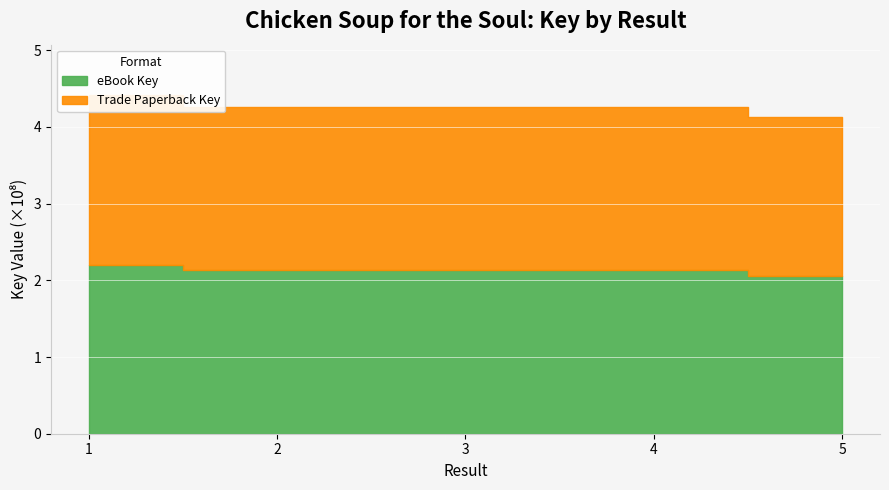

True or false: Trade Paperback Key has a value of 69421752 at 2.

False